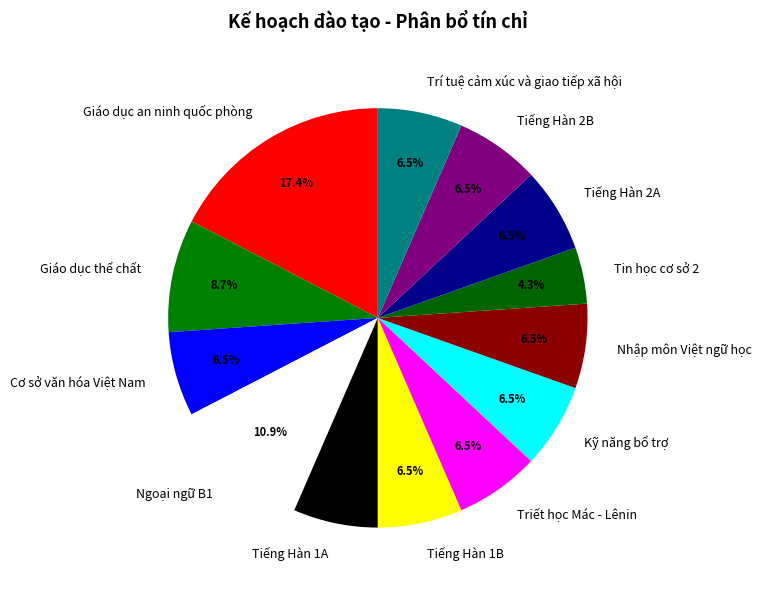

What is the smallest slice in the pie chart?

Tin học cơ sở 2